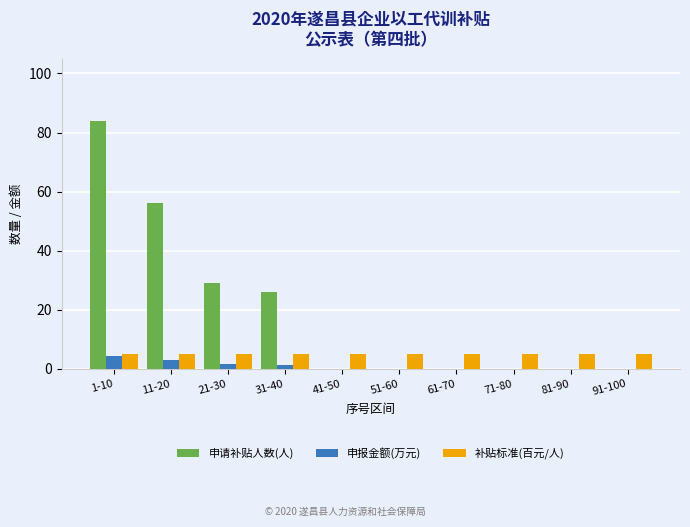

At which category is the sum across all series the highest?

1-10